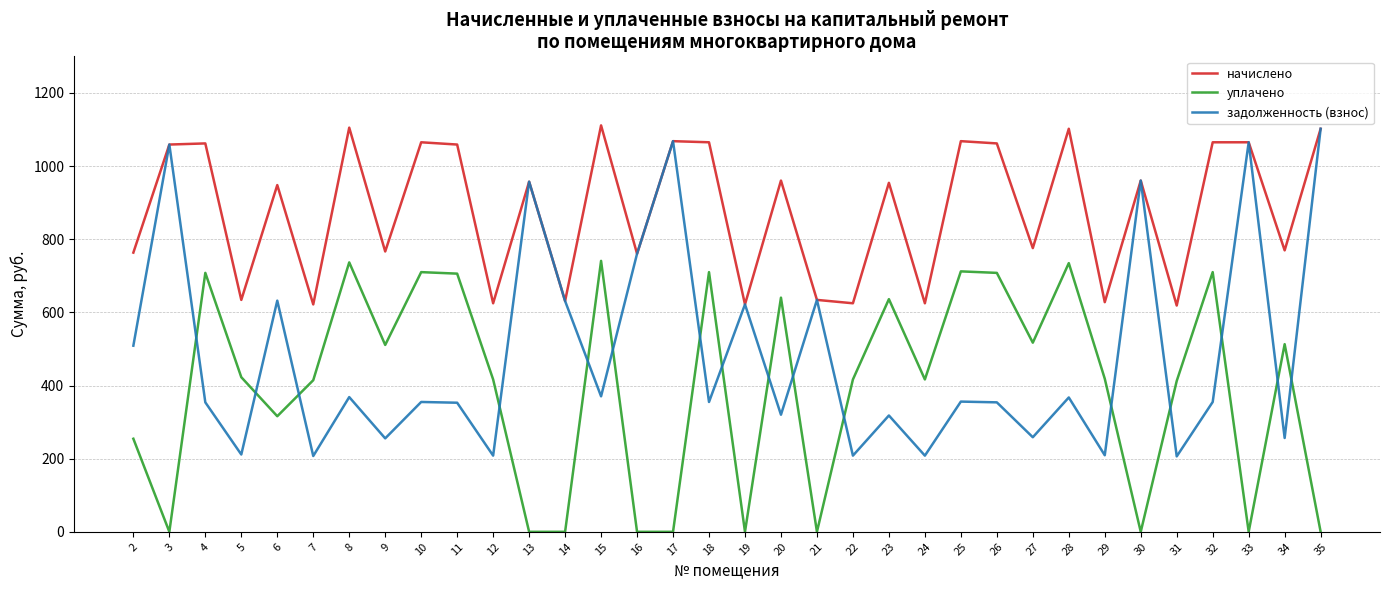

What is the average value of the уплачено series?

396.5